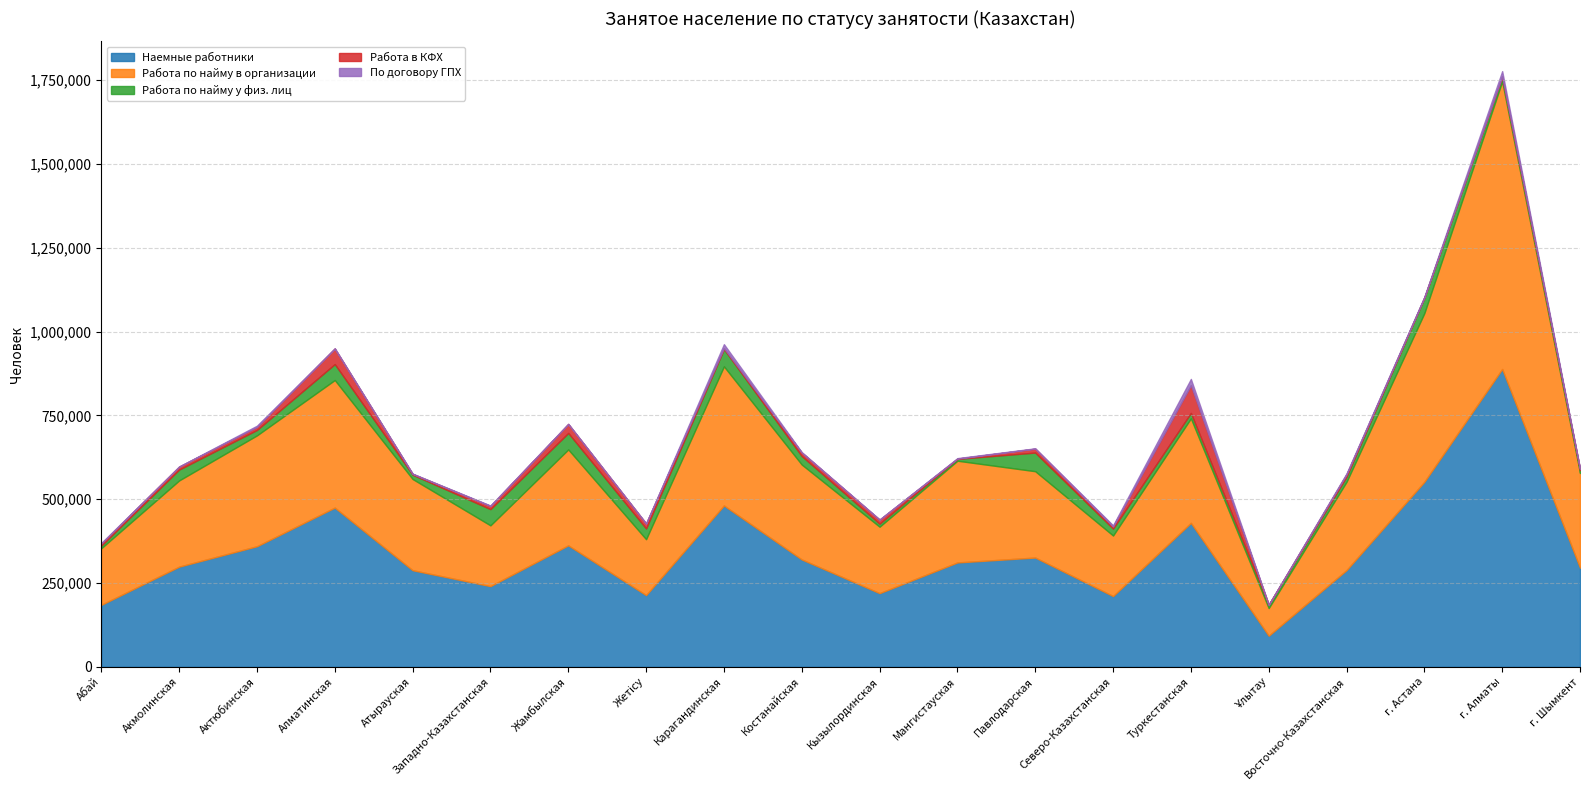

What is the difference between the highest and lowest values at Актюбинская?

356019